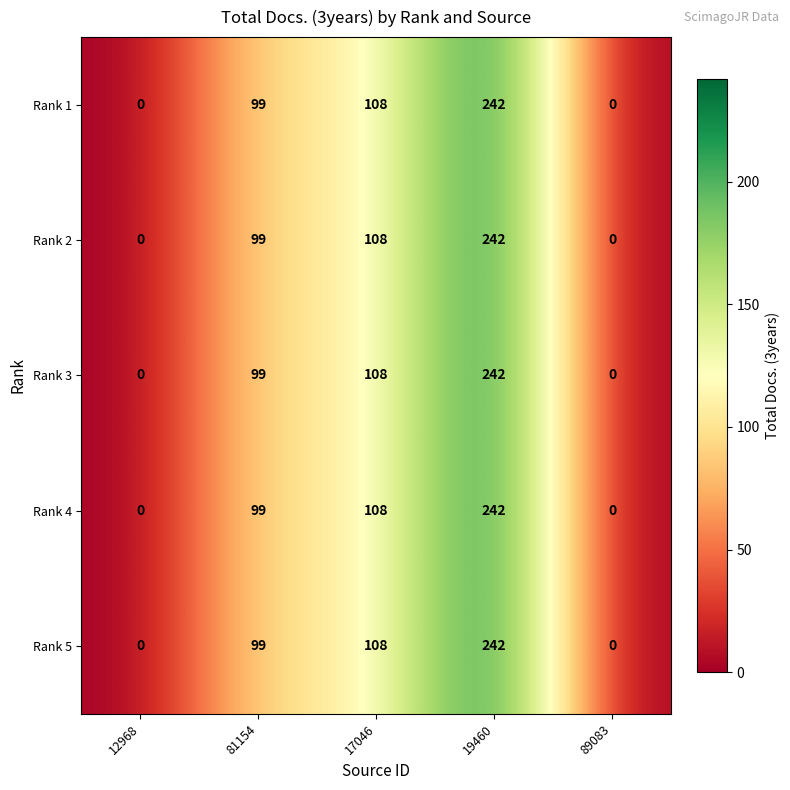

How many values in Rank 1 are above zero?

3